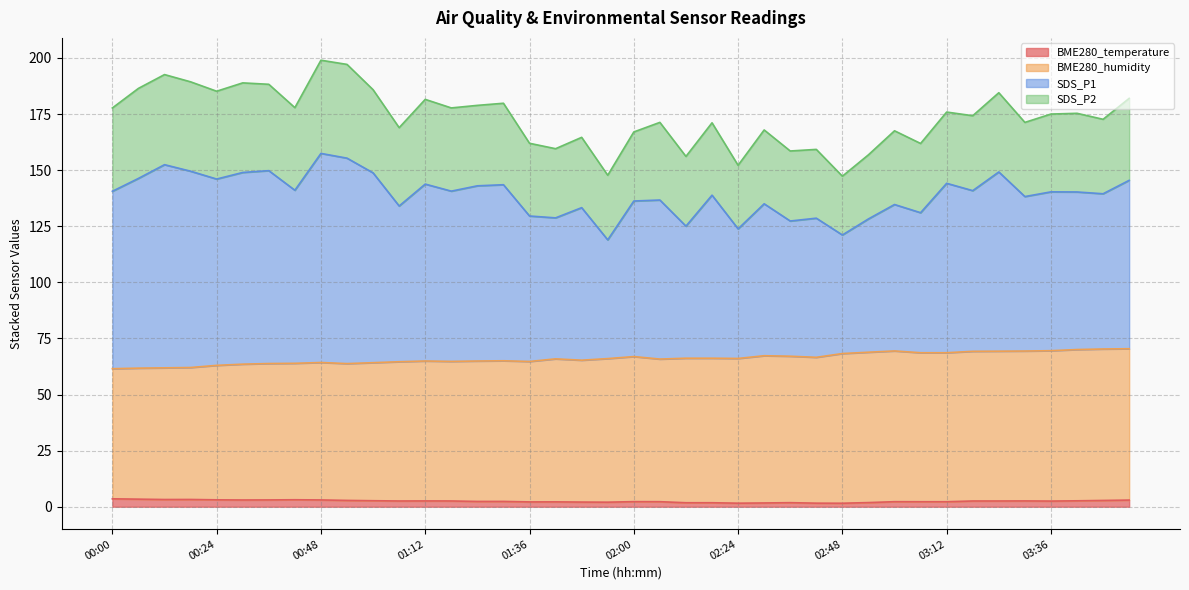

True or false: BME280_humidity has a value of 106.8 at 01:48.

False